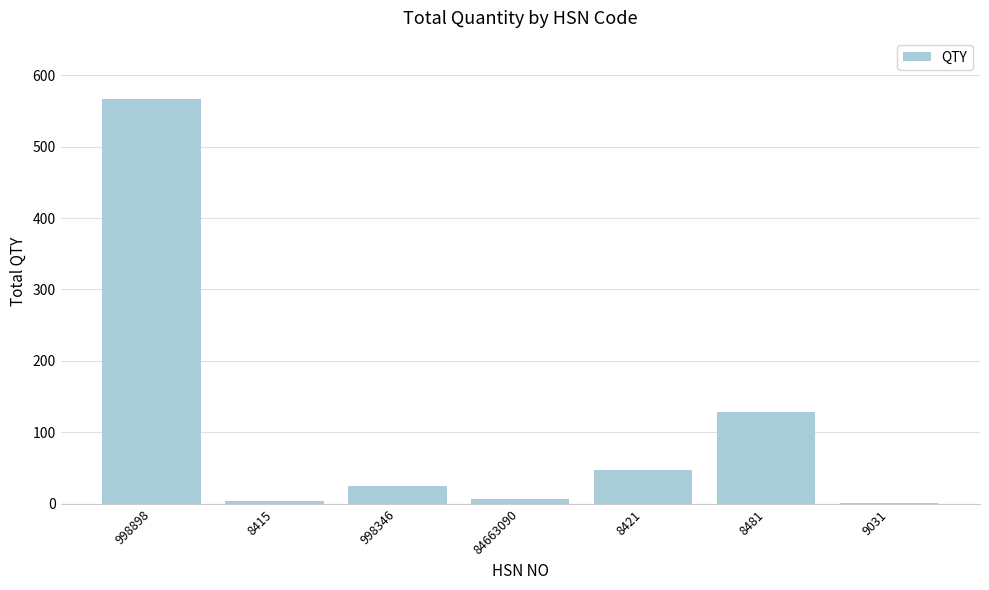

Where is the data nearest to the value 284?

8481